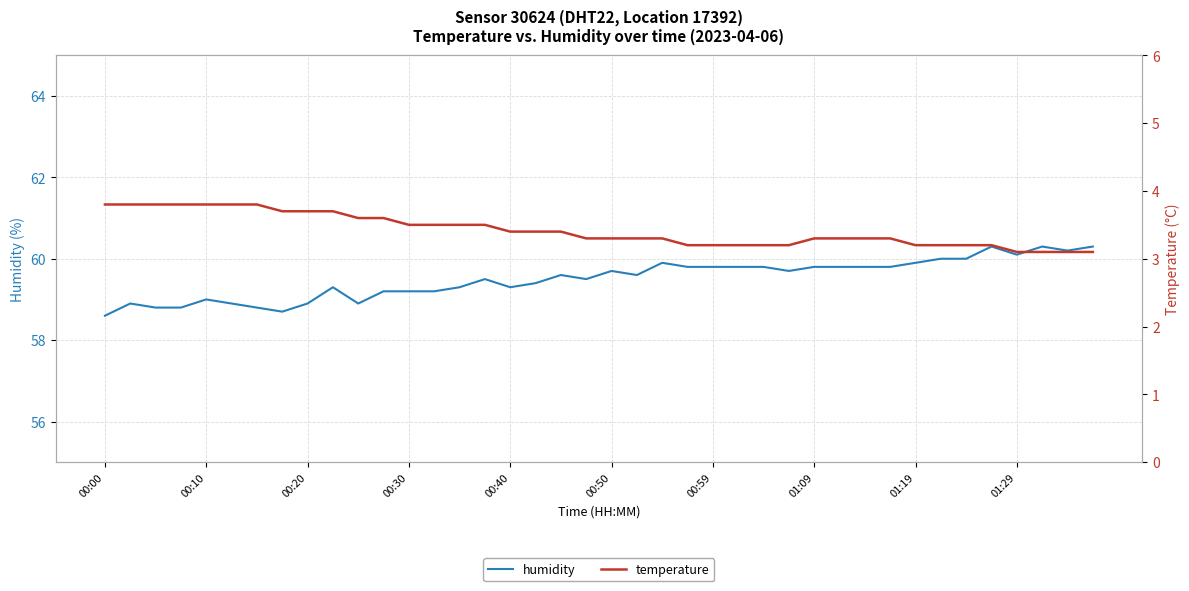

Is it true that humidity equals 59.7 at 27?

True